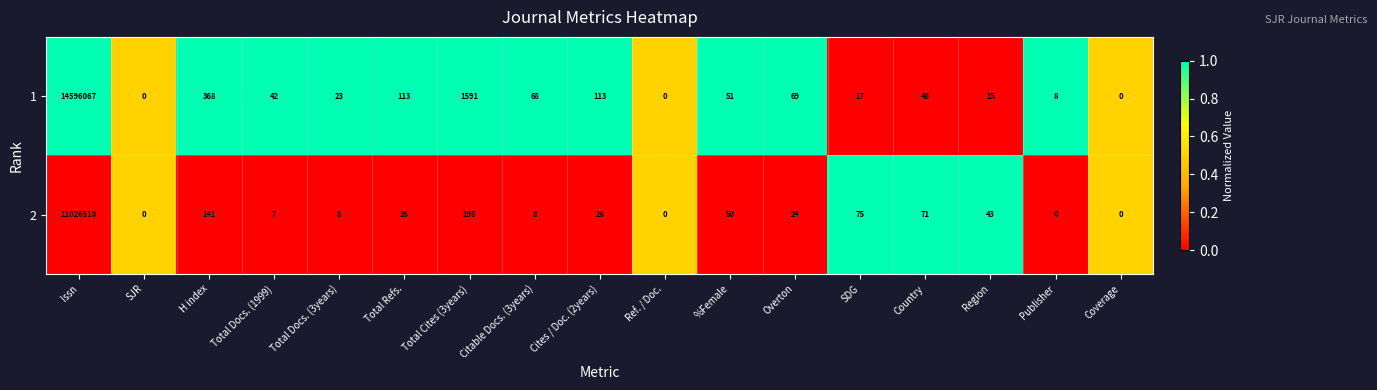

At which category does the chart reach its peak across all series?

Issn